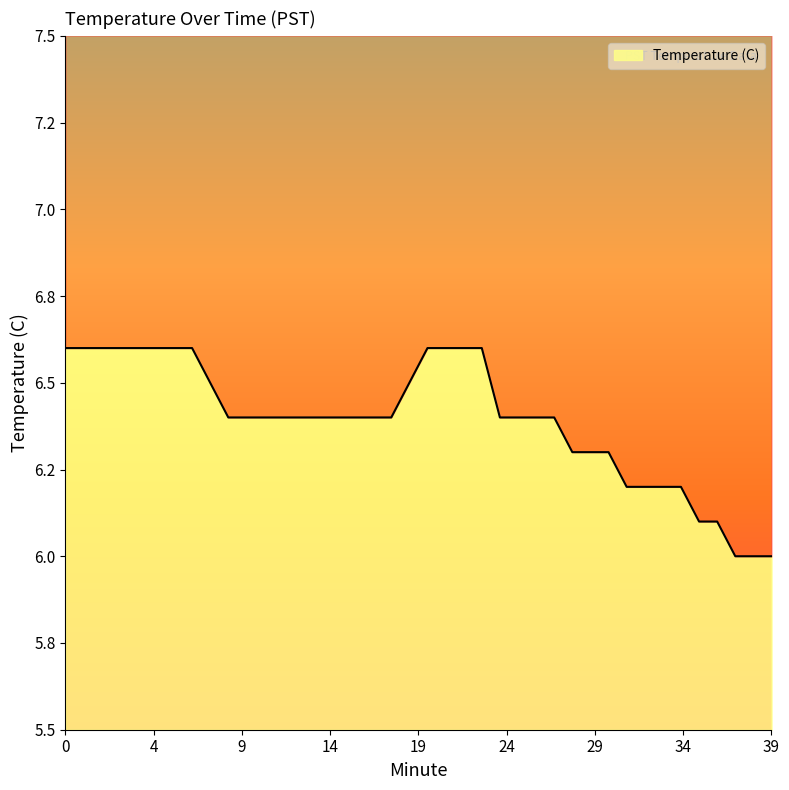

What is the difference between the second highest and minimum values?

0.6